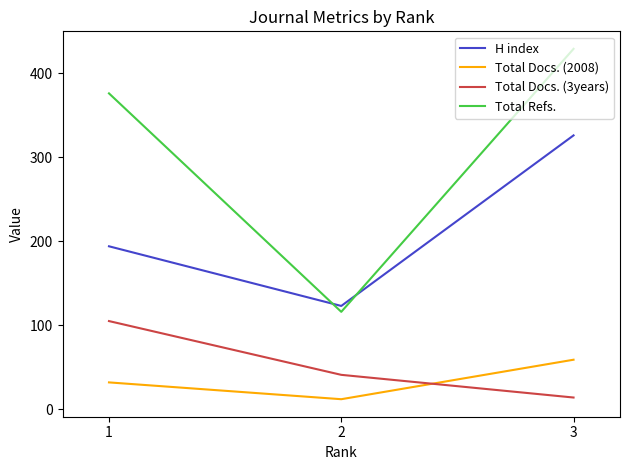

Reading left to right, what are all the values shown in this chart?

H index: 194	123	326
Total Docs. (2008): 32	12	59
Total Docs. (3years): 105	41	14
Total Refs.: 376	116	429